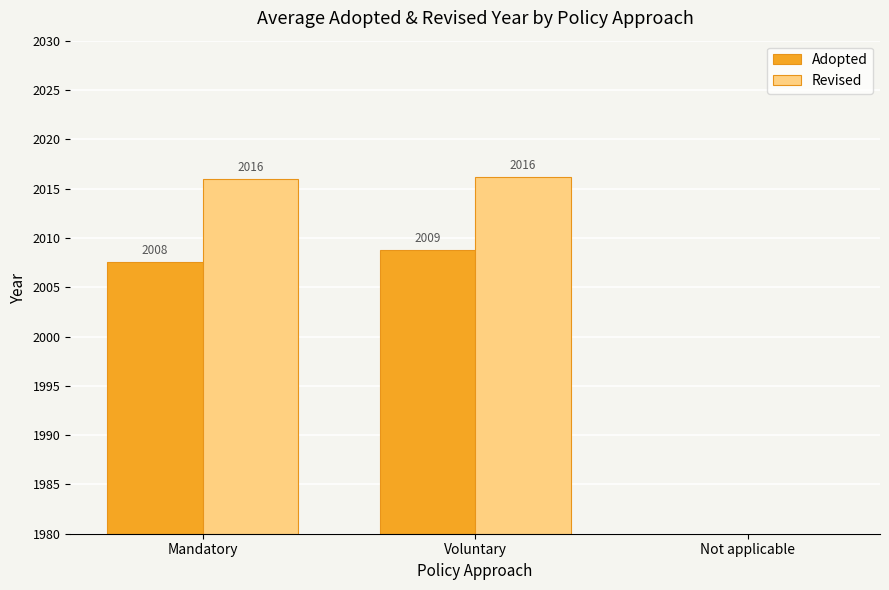

Rank the series by their maximum value, from highest to lowest.

Revised, Adopted